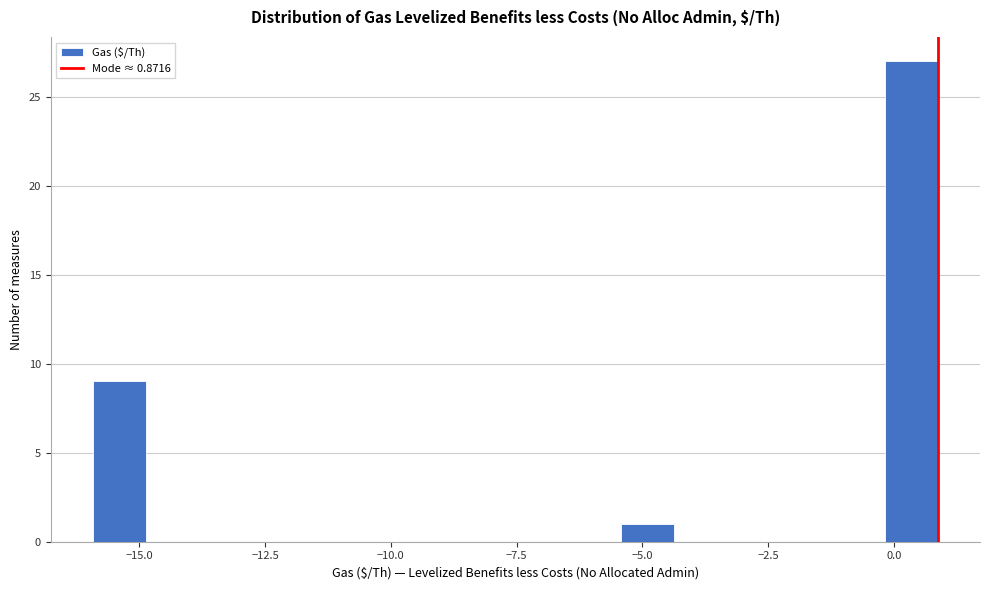

Around what value on the x-axis is the tallest bar? Give the approximate position of its centre, as read against the axis.

0.5